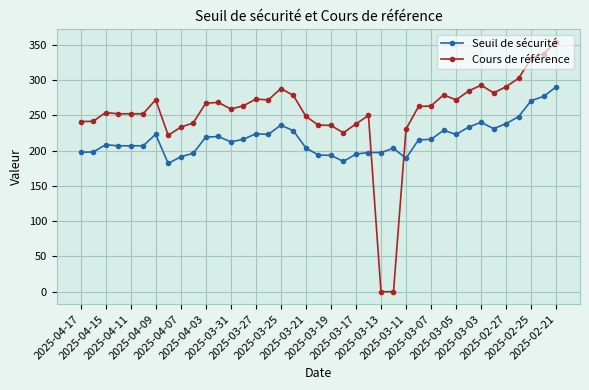

What is the average value of the Cours de référence series?

252.5